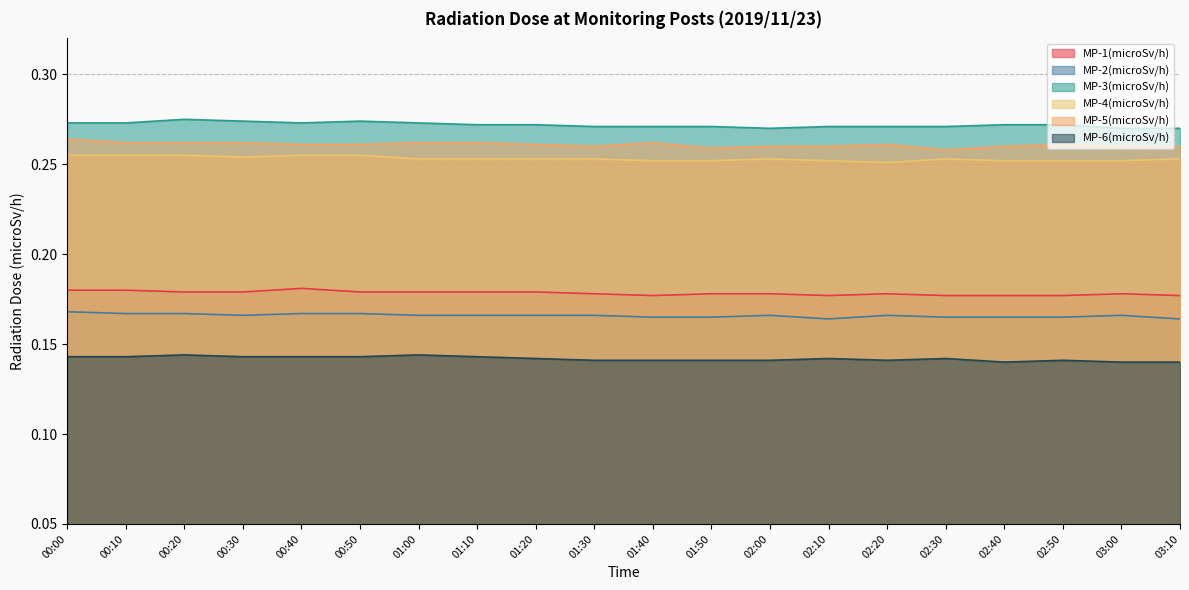

At which category does the chart reach its minimum across all series?

02:40